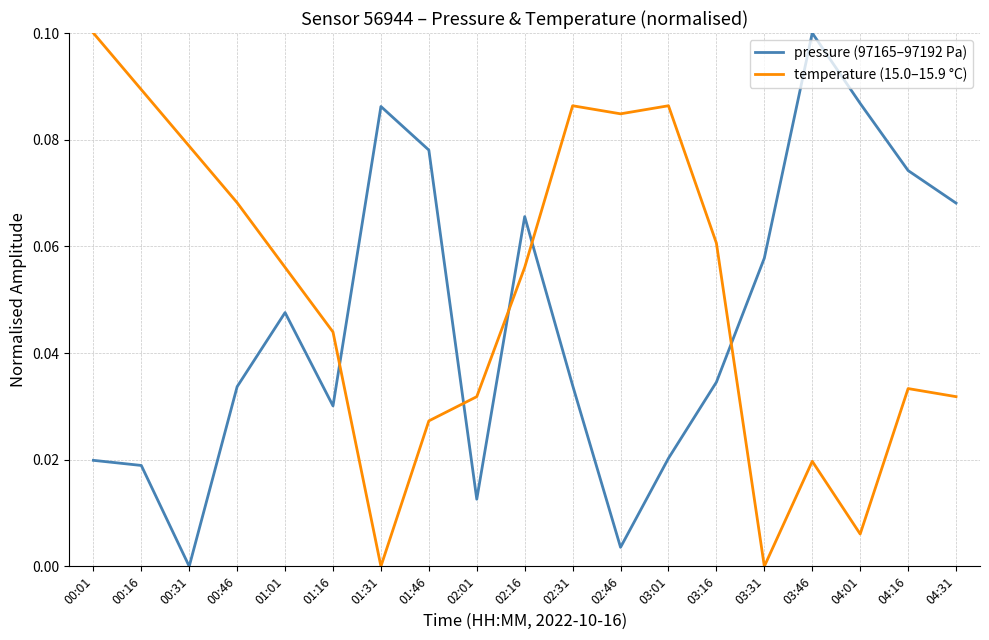

Where is the first local maximum for pressure (97165–97192 Pa)?

01:01